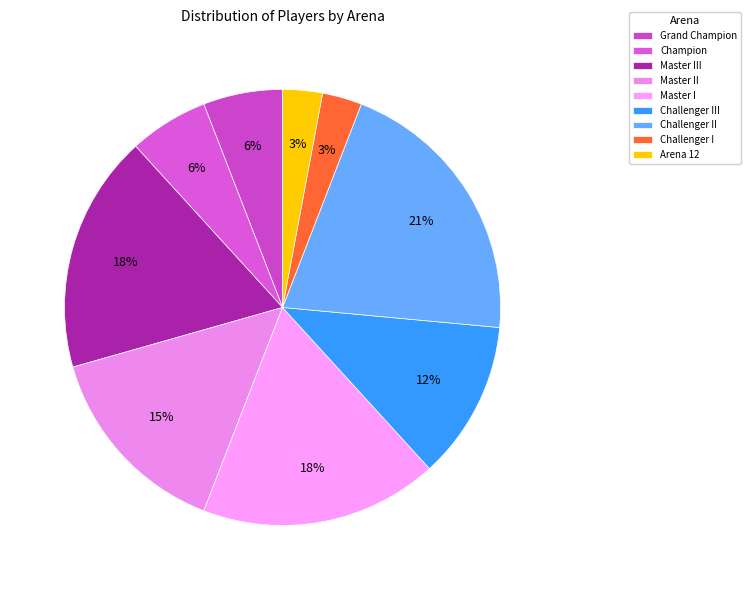

To the nearest percent, what percentage of the pie is Challenger I?

3%